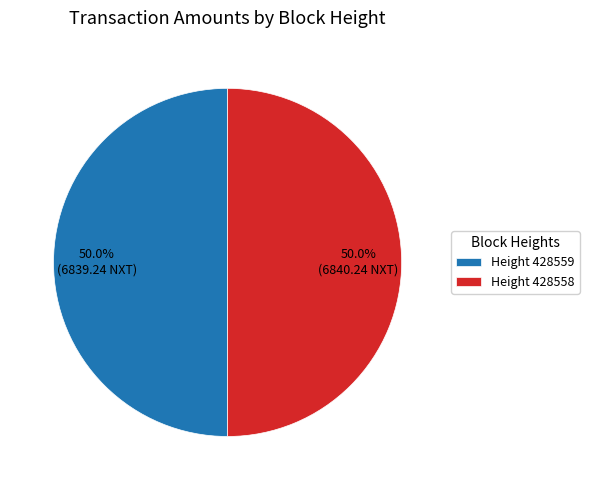

What is the ratio of the value at Height 428559 to the value at Height 428558?

1.0